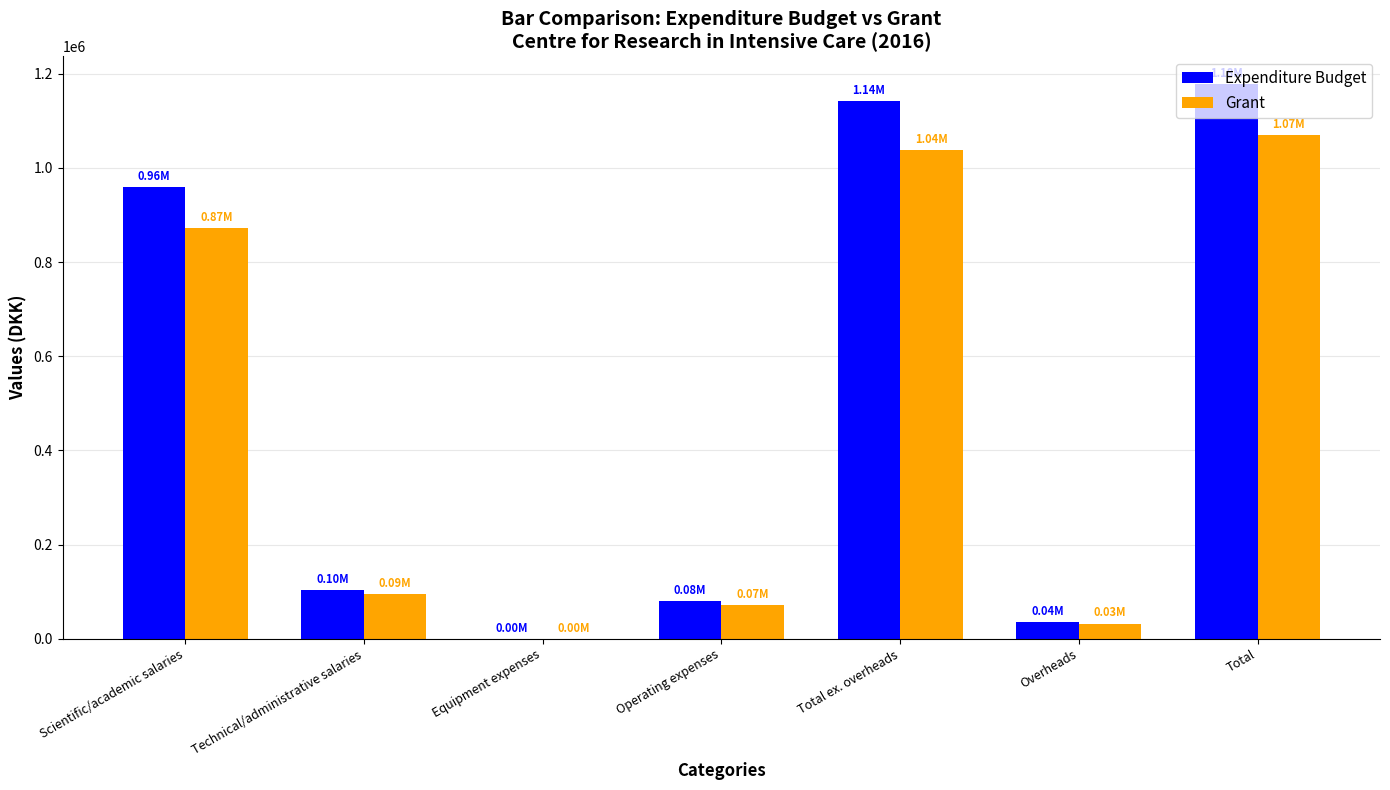

What is the sum of the Expenditure Budget values at Total ex. overheads and Operating expenses?

1221723.0